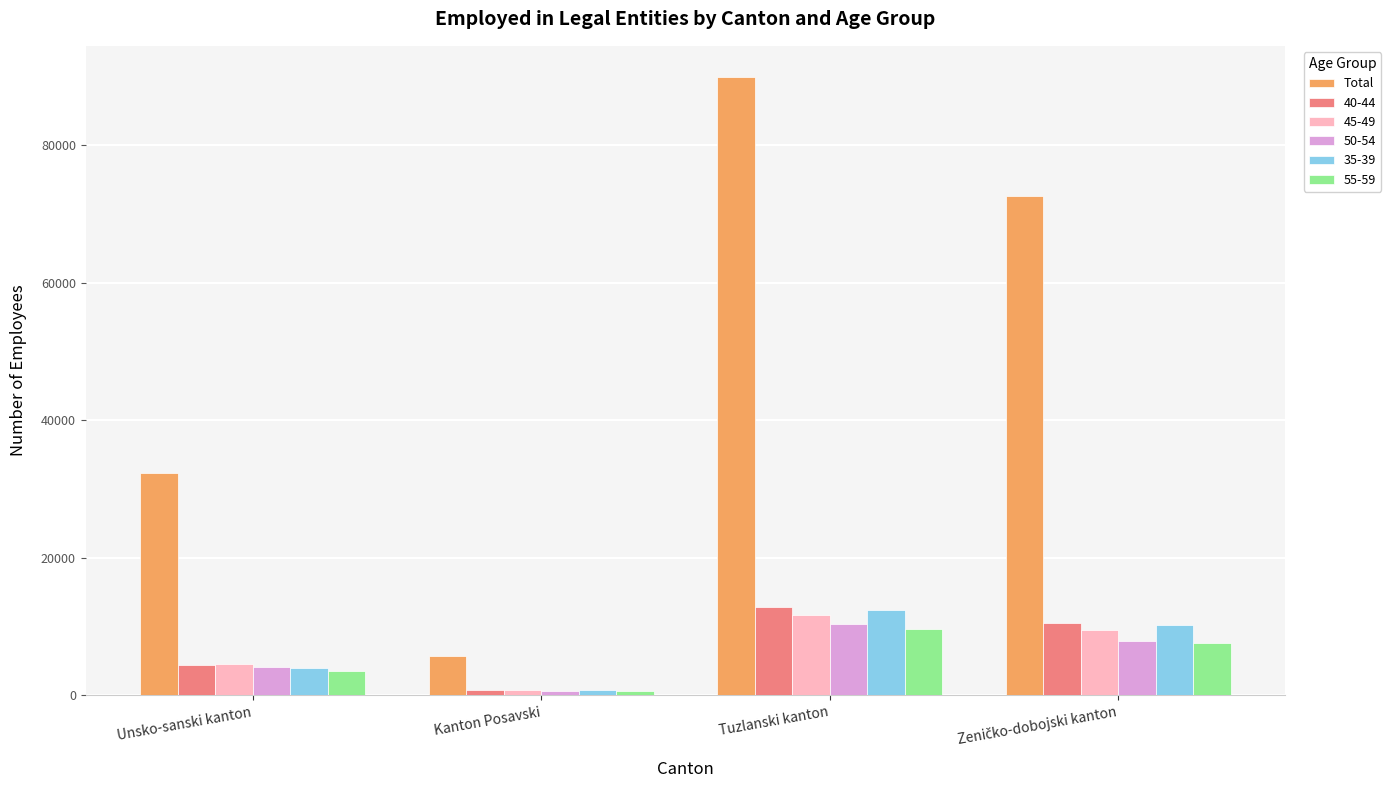

What is the difference between the highest and lowest values at Unsko-sanski kanton?

28770